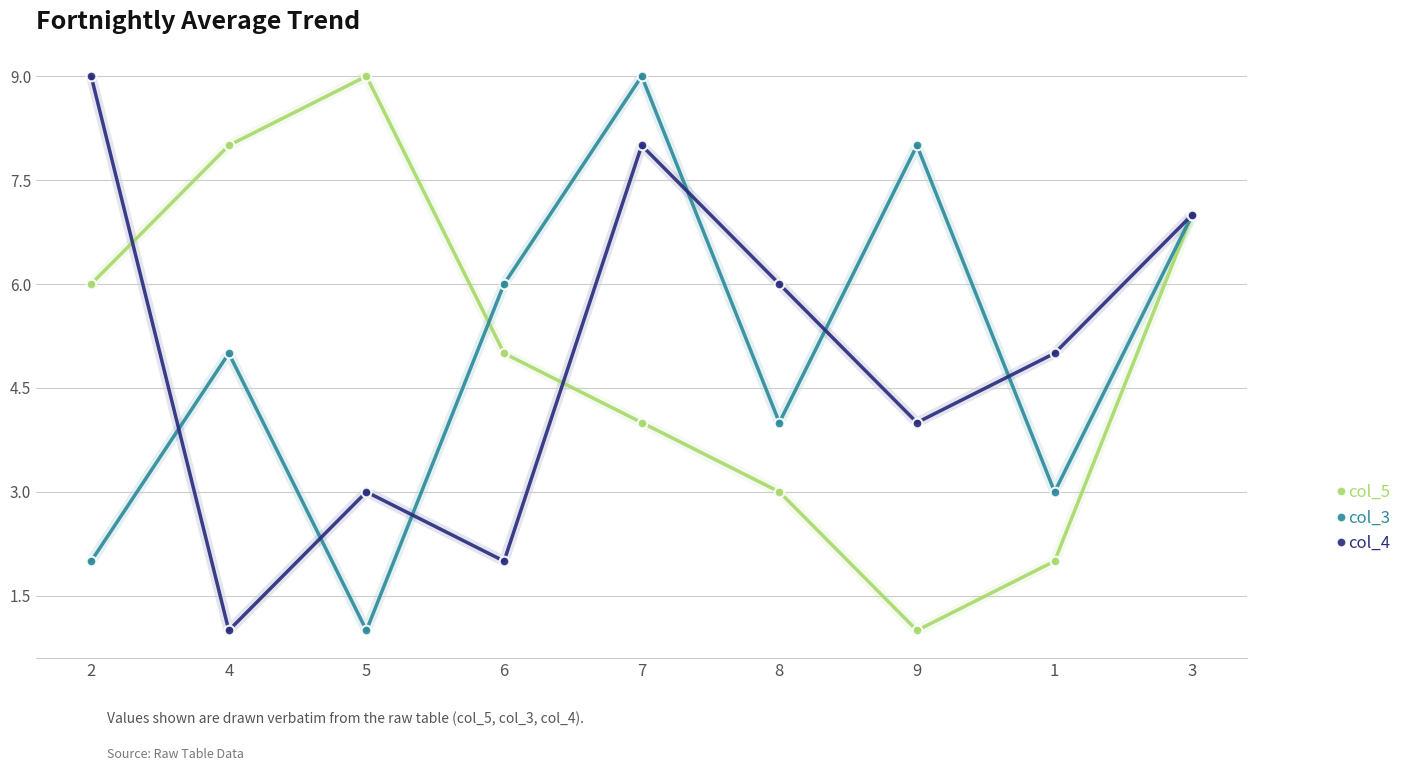

Does the chart have visible grid lines?

Yes